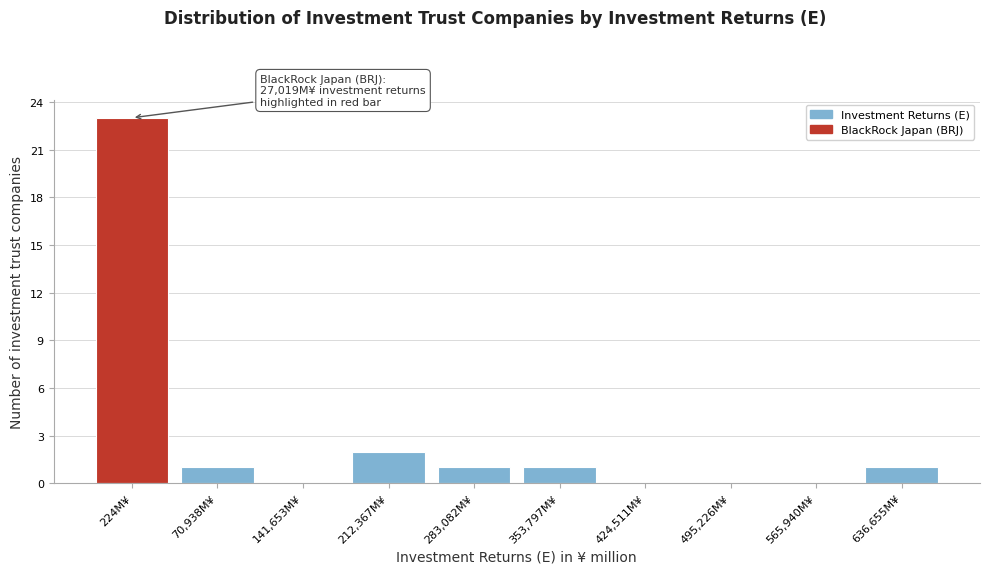

Reading left to right, what are all the values shown in this chart?

224M¥=23	70,938M¥=1	141,653M¥=0	212,367M¥=2	283,082M¥=1	353,797M¥=1	424,511M¥=0	495,226M¥=0	565,940M¥=0	636,655M¥=1